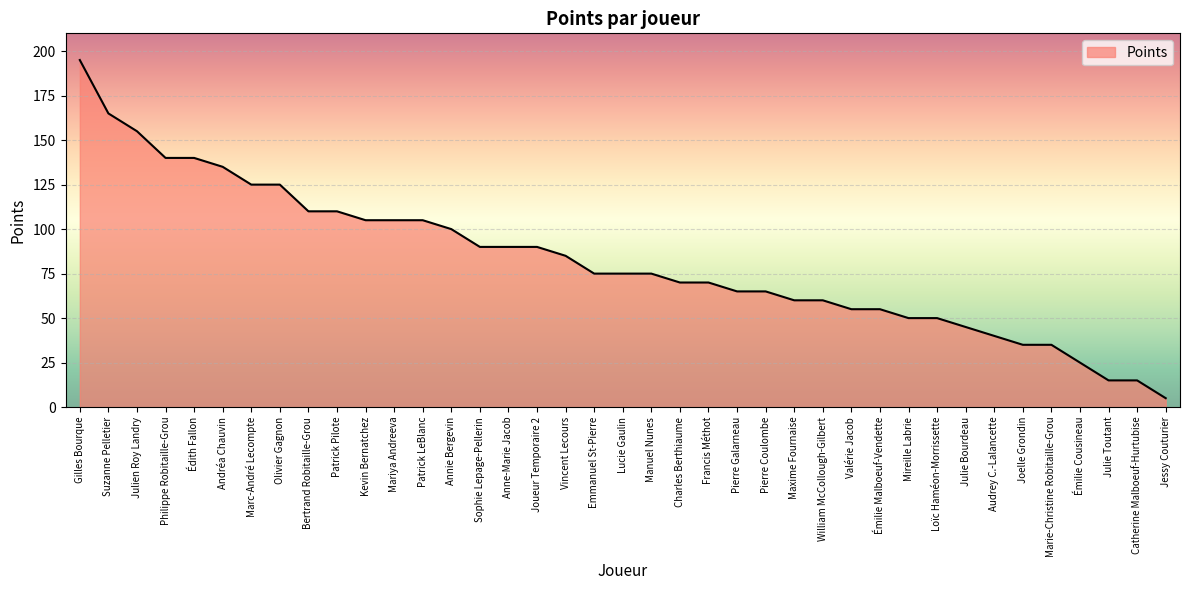

How many categories are shown in the chart?

39